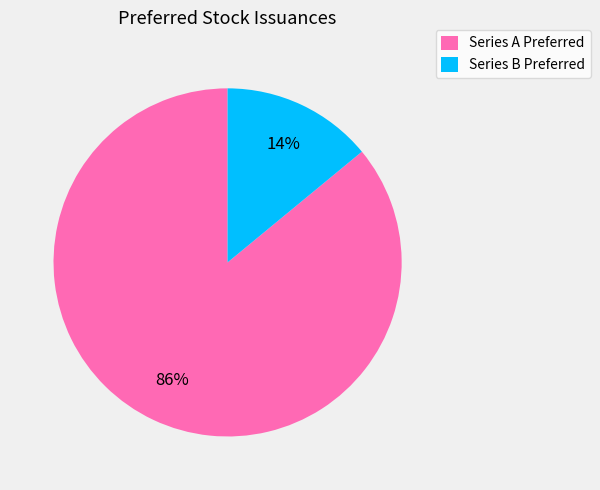

To the nearest percent, what portion does Series B Preferred represent?

14%